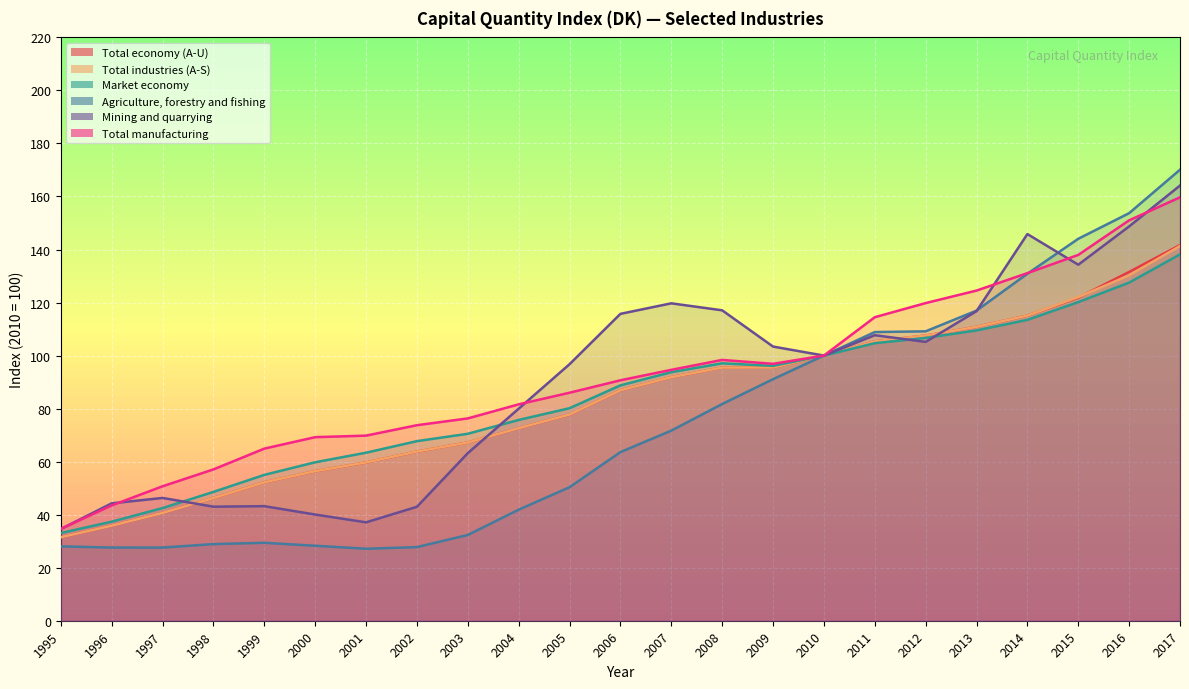

At which label does Market economy reach its peak?

2017